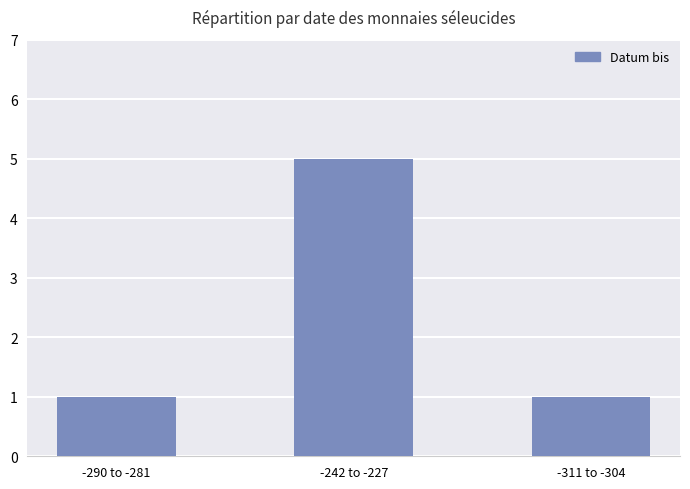

Reading right to left, list all the values displayed in this chart.

-311 to -304=1	-242 to -227=5	-290 to -281=1